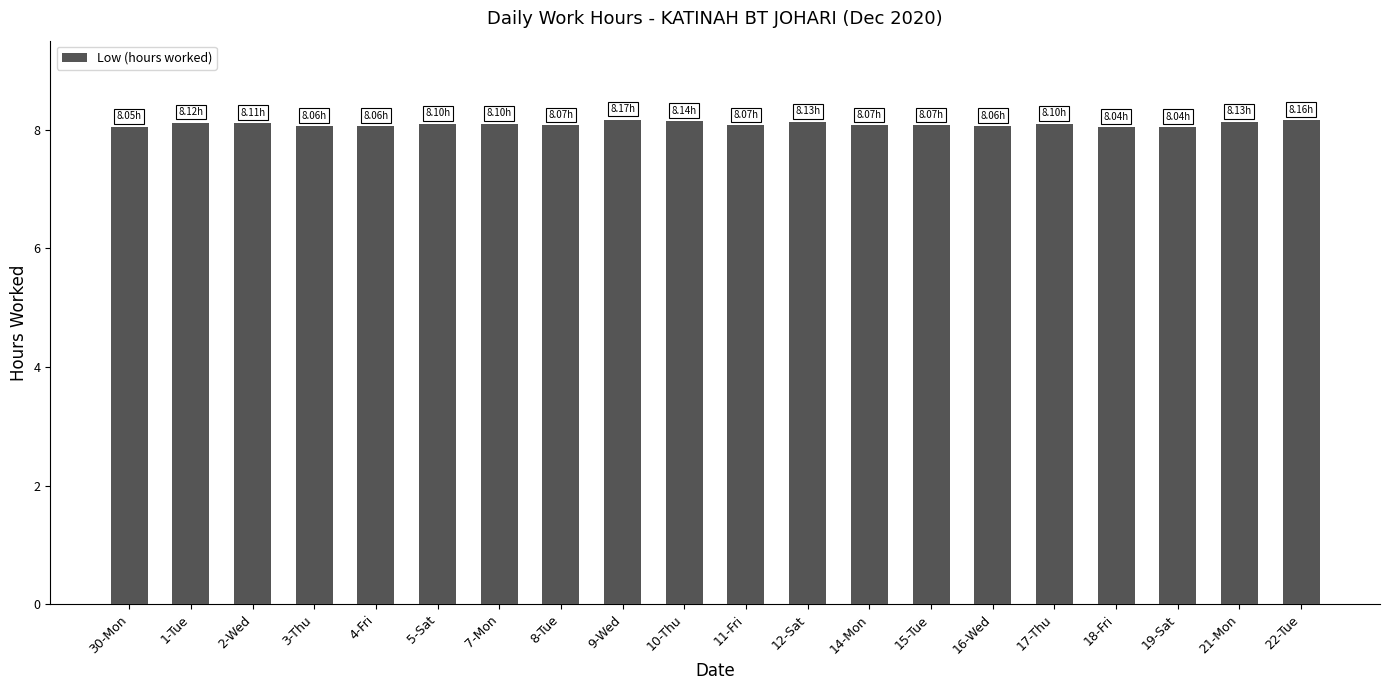

The value at 8-Tue is 8.1. True or false?

True